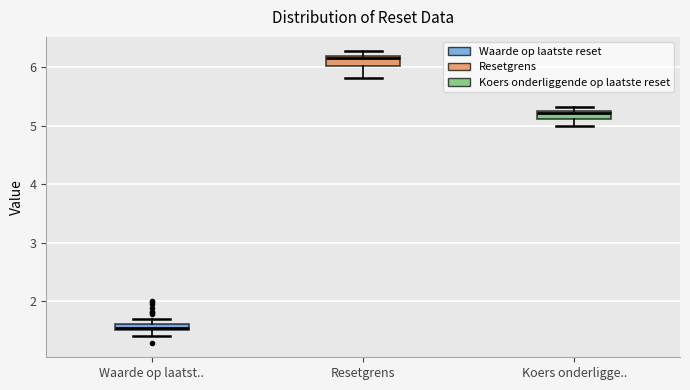

Which box has the highest median line?

Resetgrens